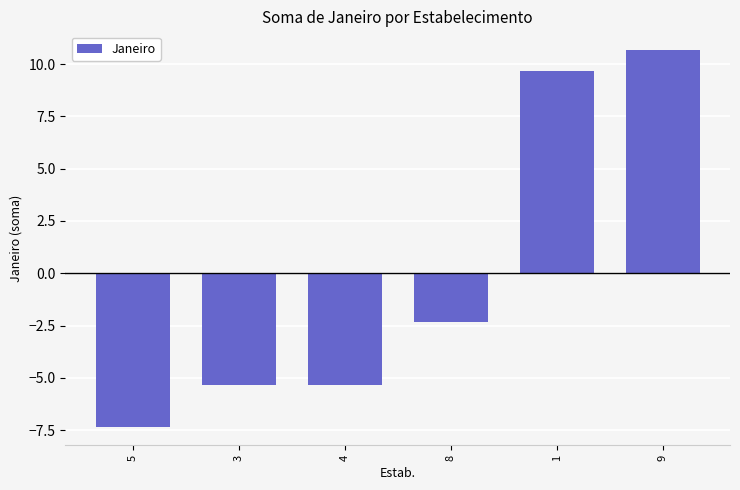

What is the difference between the maximum and second lowest values?

16.0